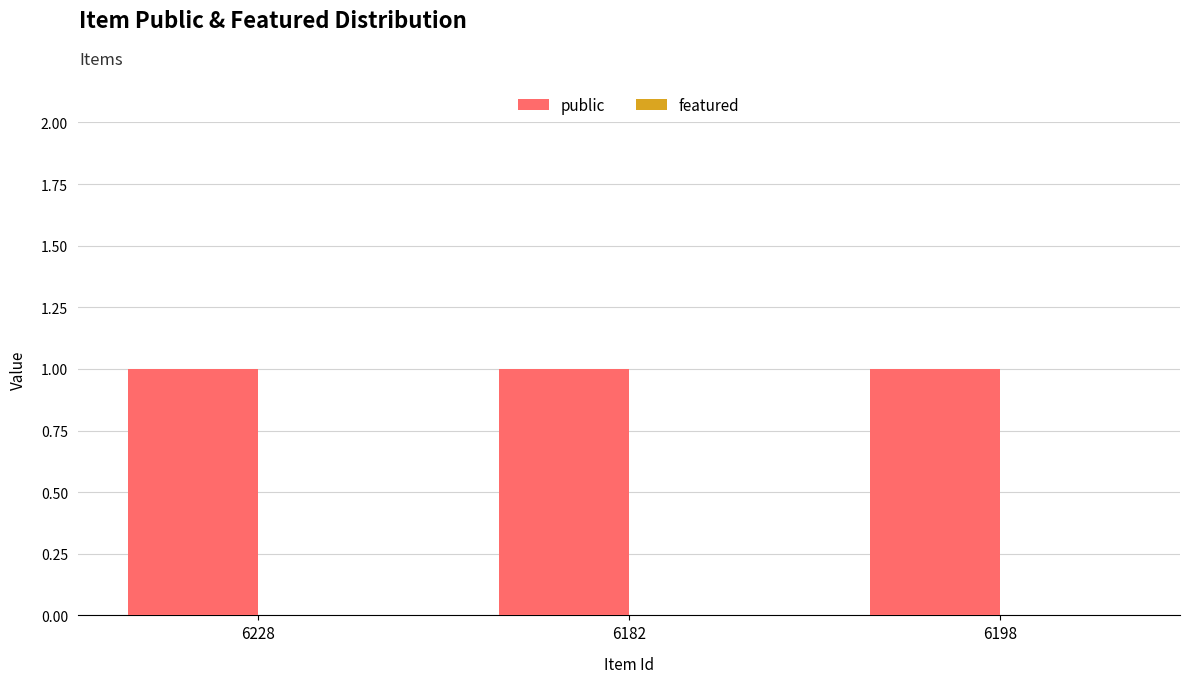

Which series has the largest total across all categories?

public